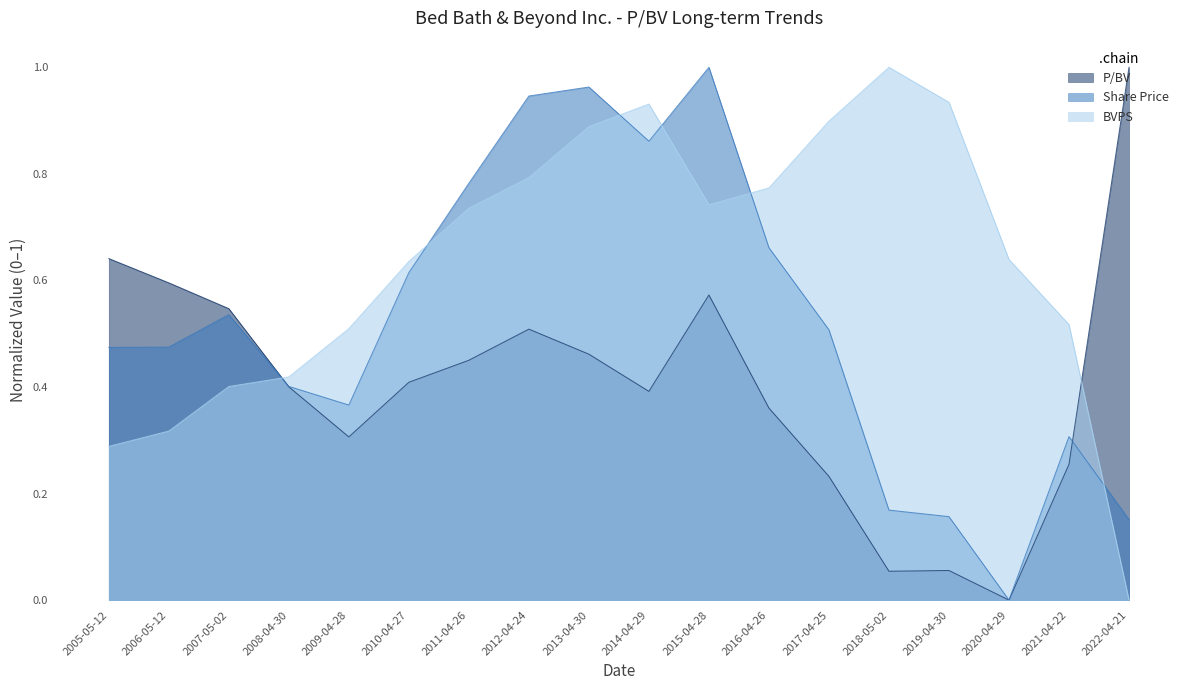

What is the sum of the Share Price values at 2011-04-26 and 2020-04-29?

0.8